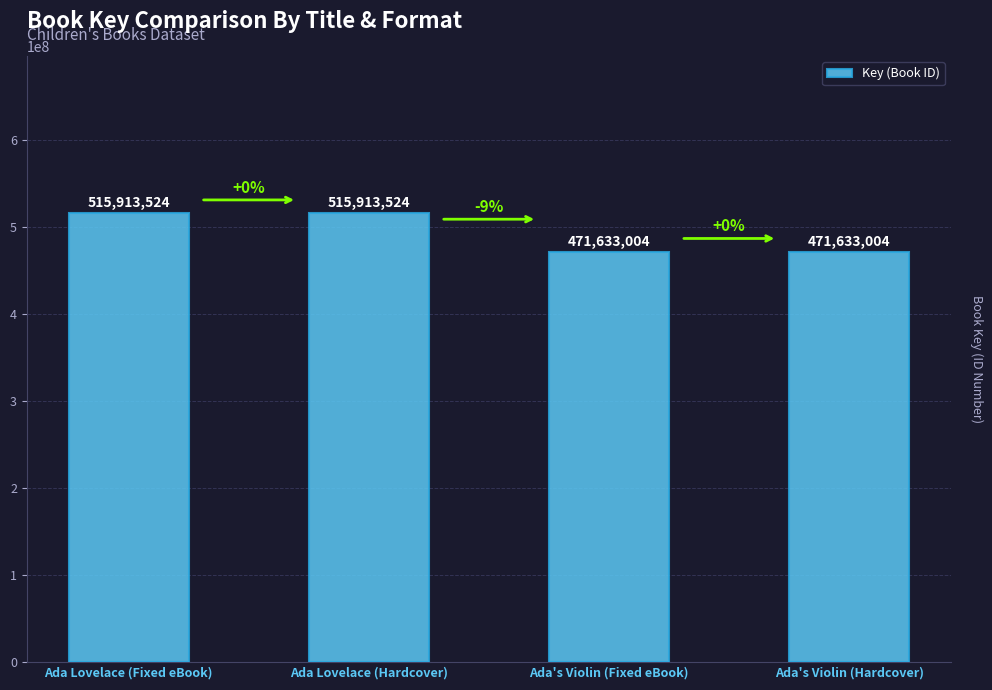

Reading left to right, extract all data points from this chart.

515913524	515913524	471633004	471633004